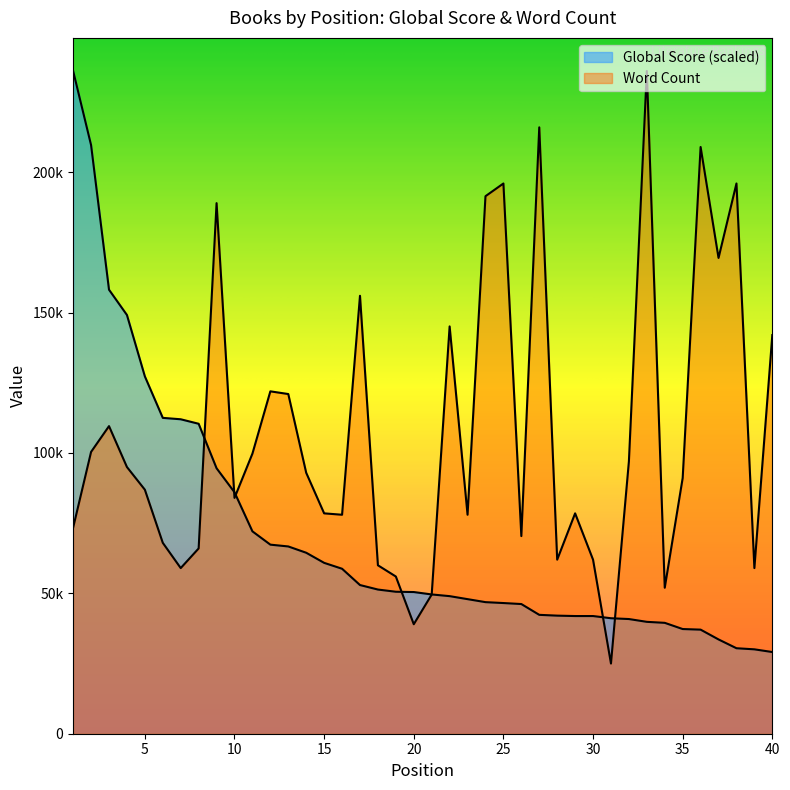

Reading right to left, transcribe all the data shown in this chart.

Global Score: 40=29098.0	39=30059.7	38=30451.4	37=33585.6	36=37076.0	35=37289.7	34=39497.8	33=39854.0	32=40851.2	31=41136.2	30=41919.7	29=41919.7	28=42062.2	27=42347.1	26=46193.6	25=46549.7	24=46870.3	23=47938.8	22=49007.2	21=49612.7	20=50467.5	19=50574.3	18=51357.9	17=52960.6	16=58765.9	15=60867.3	14=64464.5	13=66708.2	12=67349.3	11=72086.2	10=86012.0	9=94559.7	8=110408.7	7=112011.4	6=112510.1	5=127290.6	4=149158.6	3=158169.4	2=209669.8	1=236061.0
Word Count: 40=142000.0	39=59000.0	38=196000.0	37=169481.0	36=209000.0	35=91084.0	34=52000.0	33=236061.0	32=97000.0	31=25000.0	30=62000.0	29=78500.0	28=62000.0	27=216000.0	26=70400.0	25=196000.0	24=191473.0	23=78000.0	22=145092.0	21=49565.0	20=39000.0	19=56000.0	18=60000.0	17=156000.0	16=78000.0	15=78500.0	14=92944.0	13=121000.0	12=121960.0	11=99780.0	10=84000.0	9=189000.0	8=66000.0	7=59000.0	6=68000.0	5=86921.0	4=95000.0	3=109571.0	2=100388.0	1=73440.0